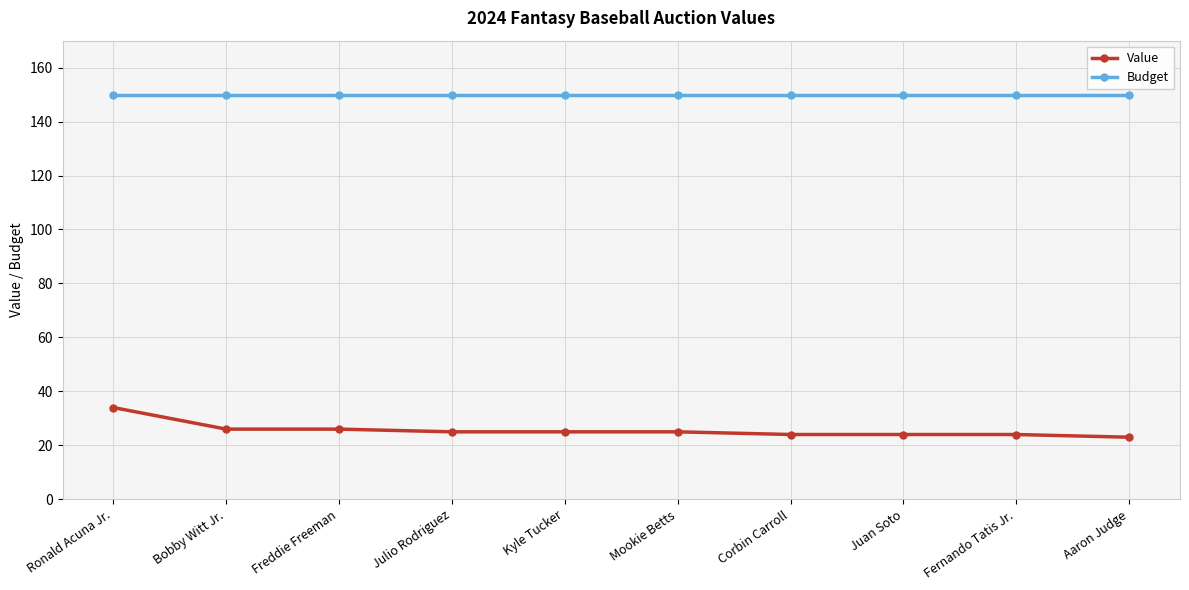

At how many categories does at least one series exceed 133?

10